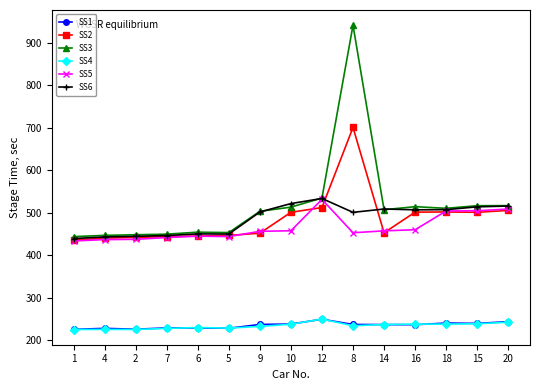

True or false: SS6 has more than 0 points higher than both neighbors.

True